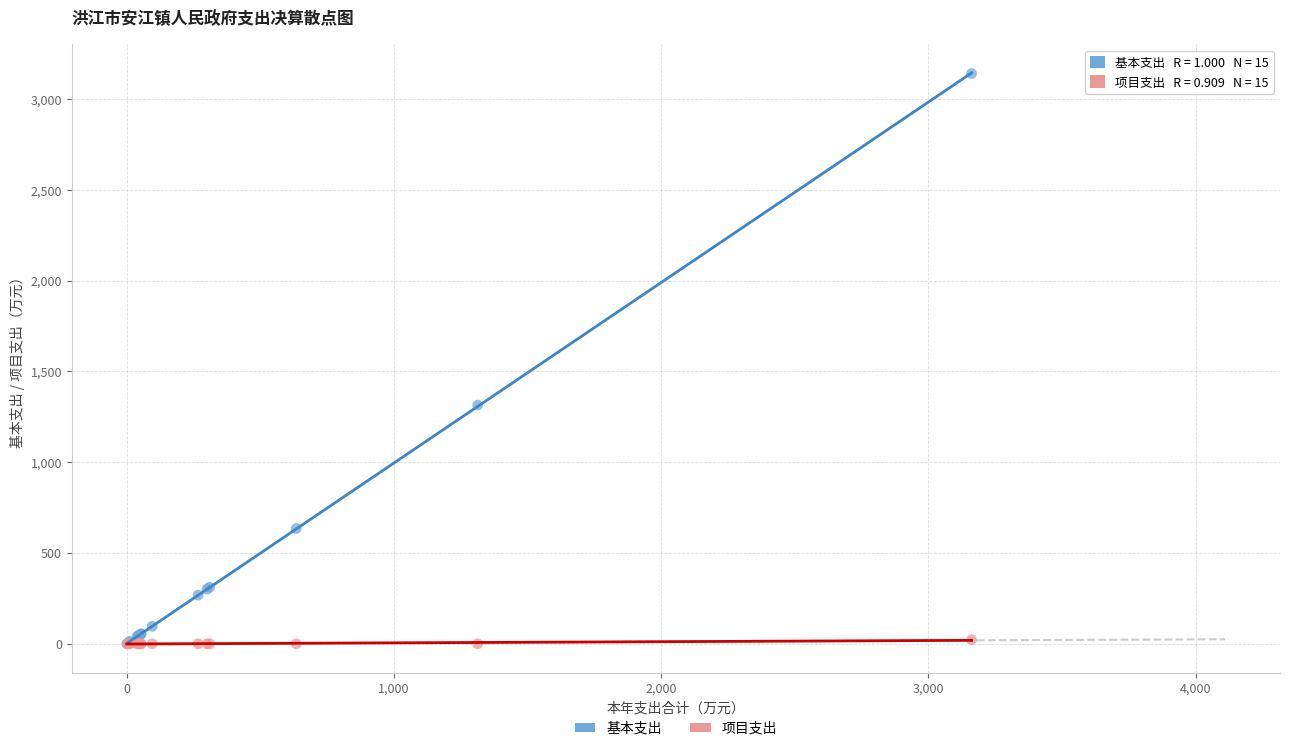

In the 基本支出 series, what Y value is closest to 1570?

1313.8